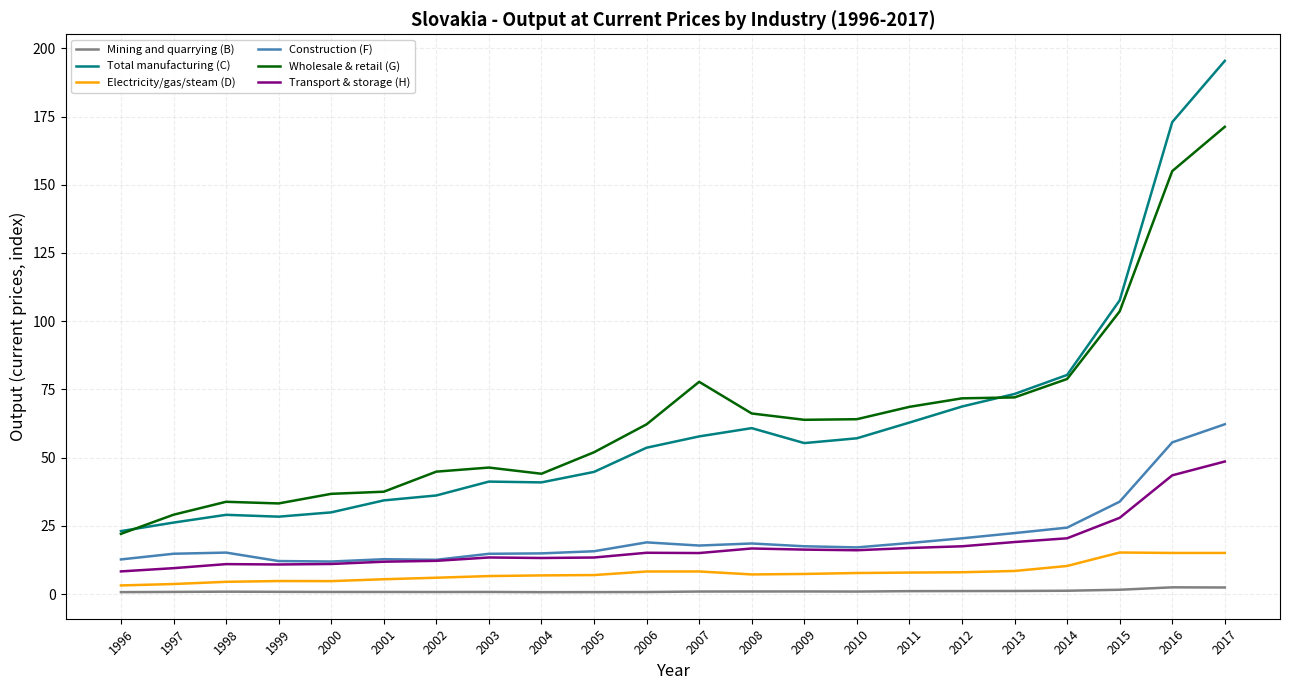

The Wholesale & retail (G) series shows 155.0 at 2016. True or false?

True